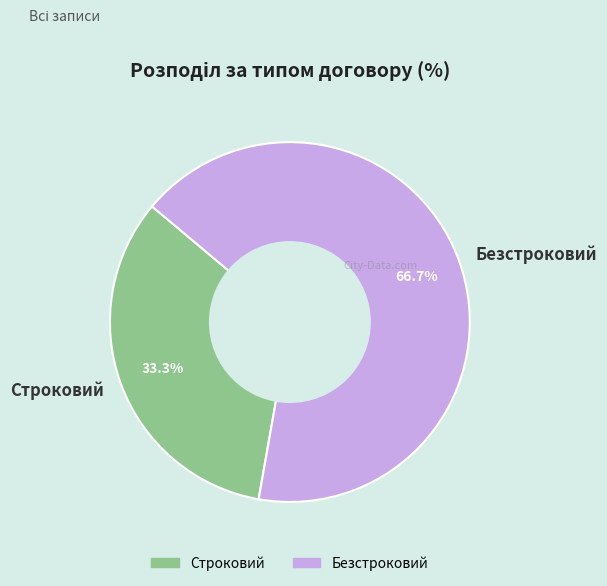

Does any single category account for the majority?

Yes